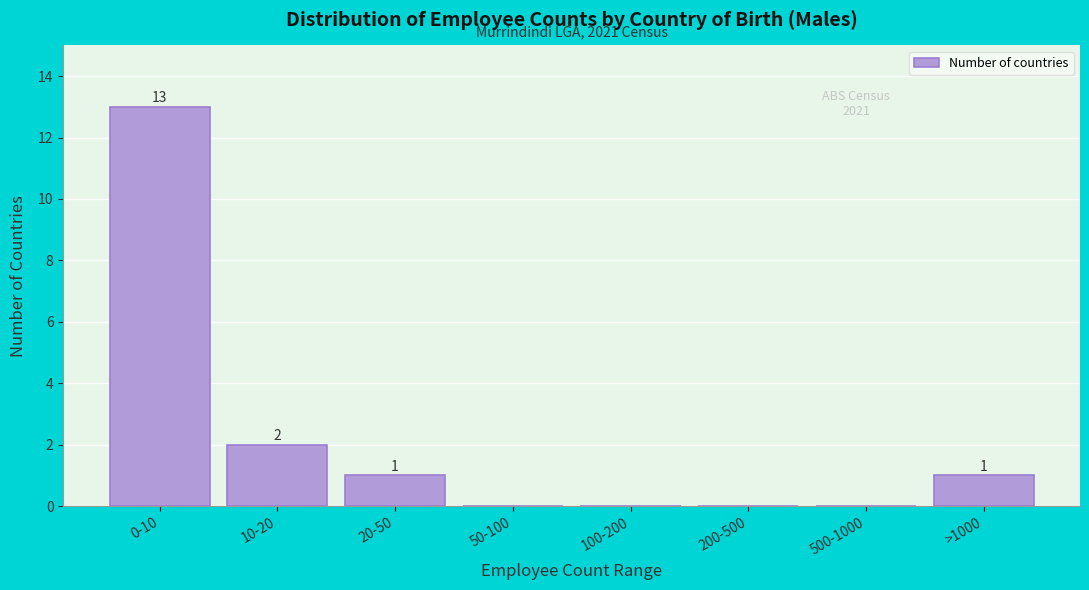

Reading right to left, what are all the values shown in this chart?

>1000=1	500-1000=0	200-500=0	100-200=0	50-100=0	20-50=1	10-20=2	0-10=13